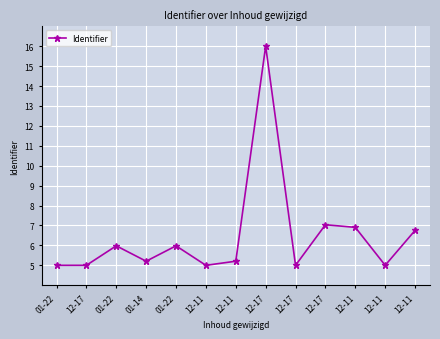

How many lines are shown in the chart?

1